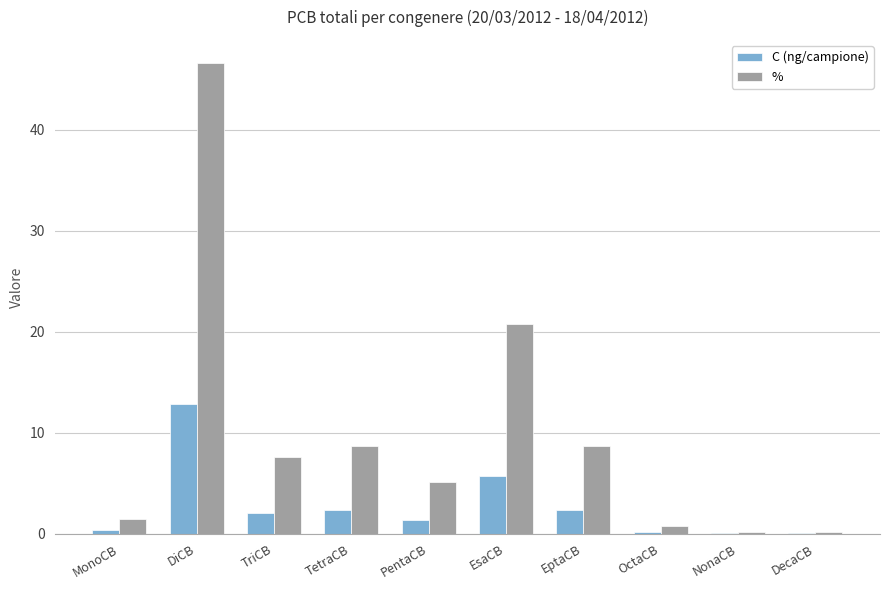

At which label is % closest to 23?

EsaCB